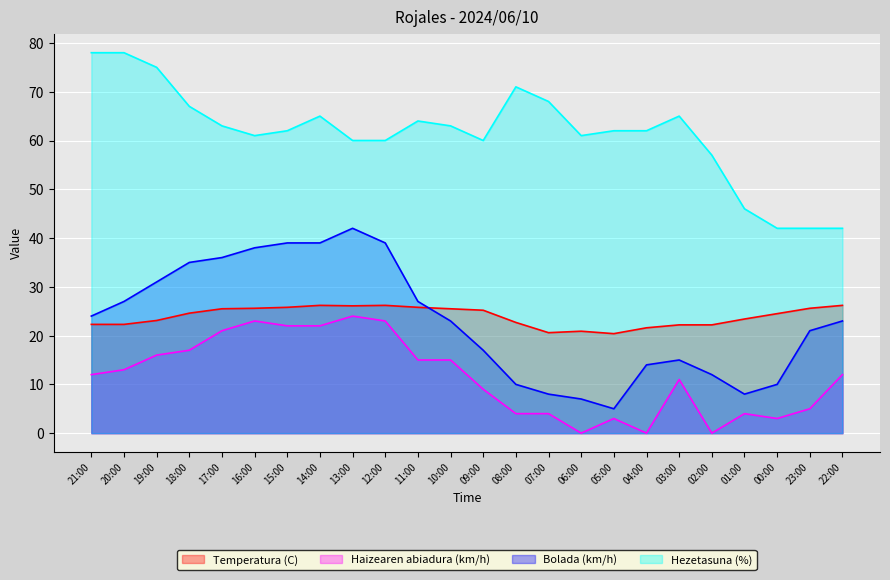

Which series has the widest spread of values?

Bolada (km/h)